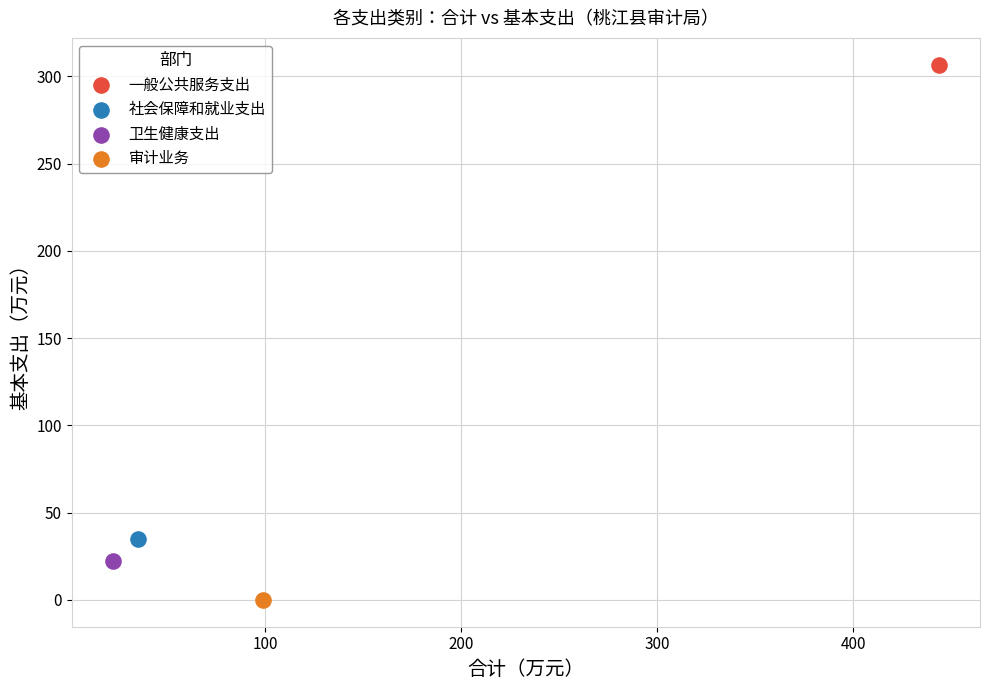

Which series reaches the maximum Y coordinate?

一般公共服务支出